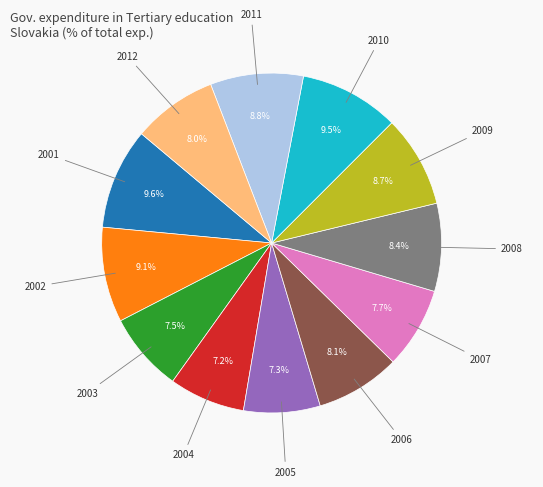

What is the ratio of the value at 2006 to the value at 2004?

1.1